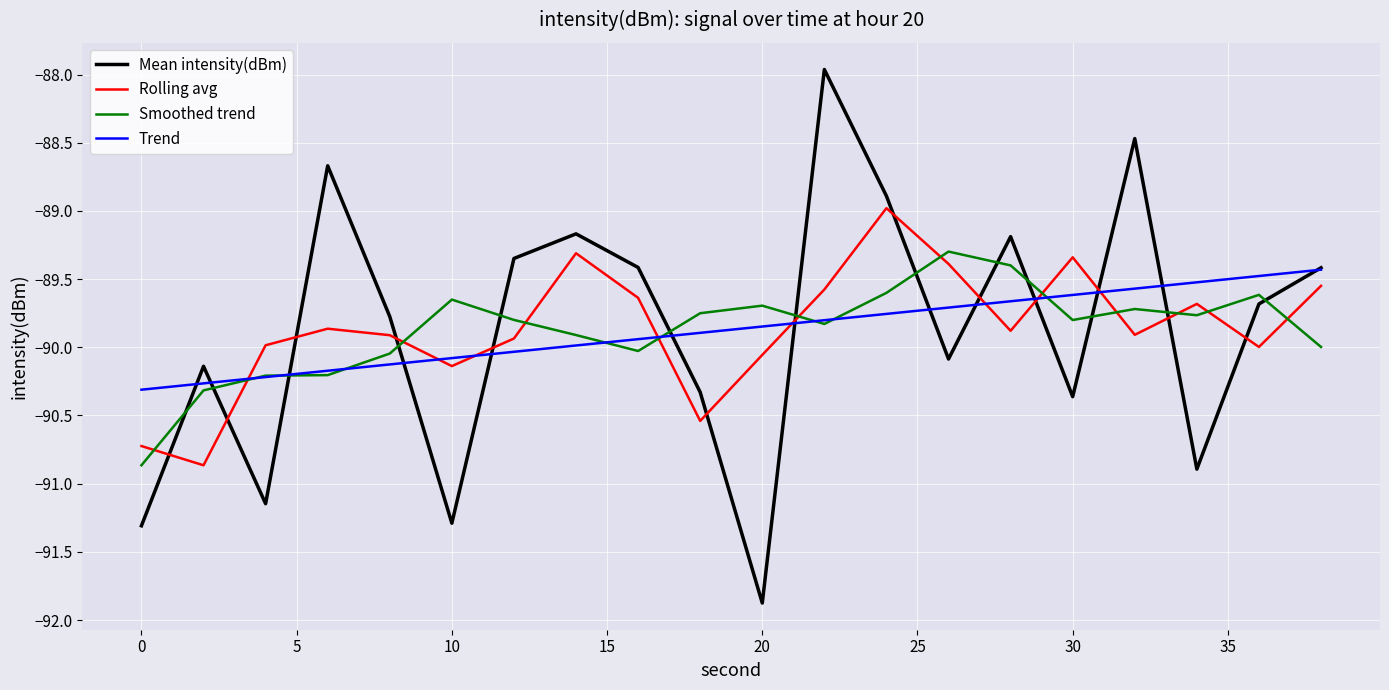

What is the minimum value for Mean intensity(dBm)?

-91.9